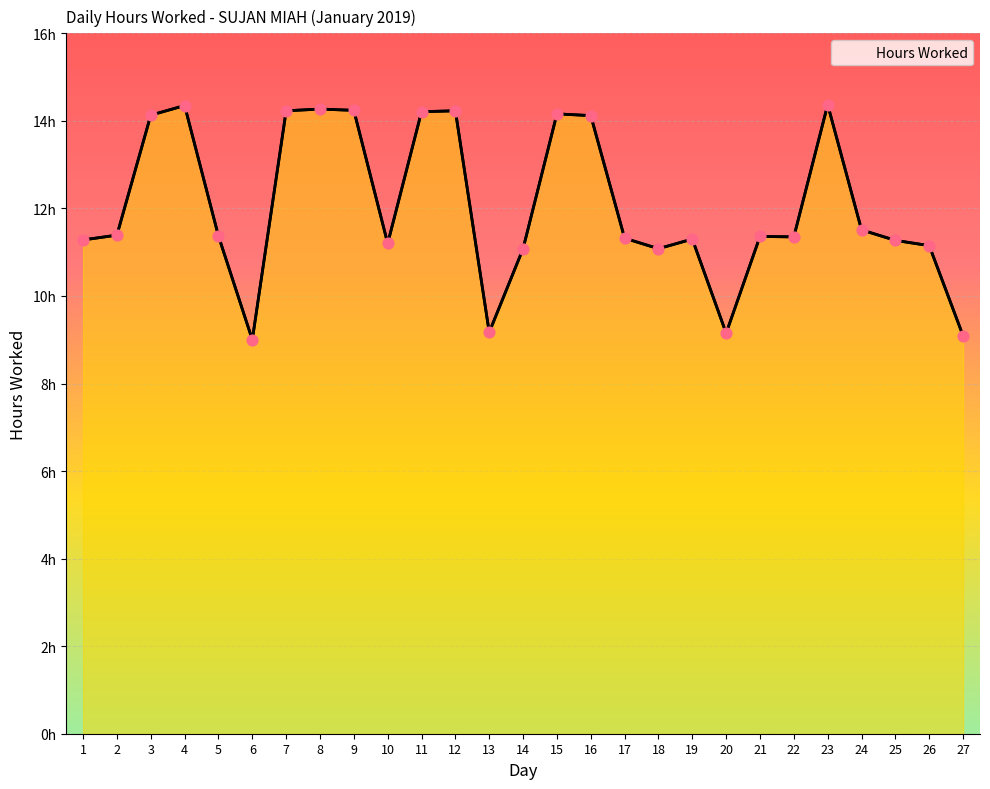

Between 16 and 17, which is larger?

16